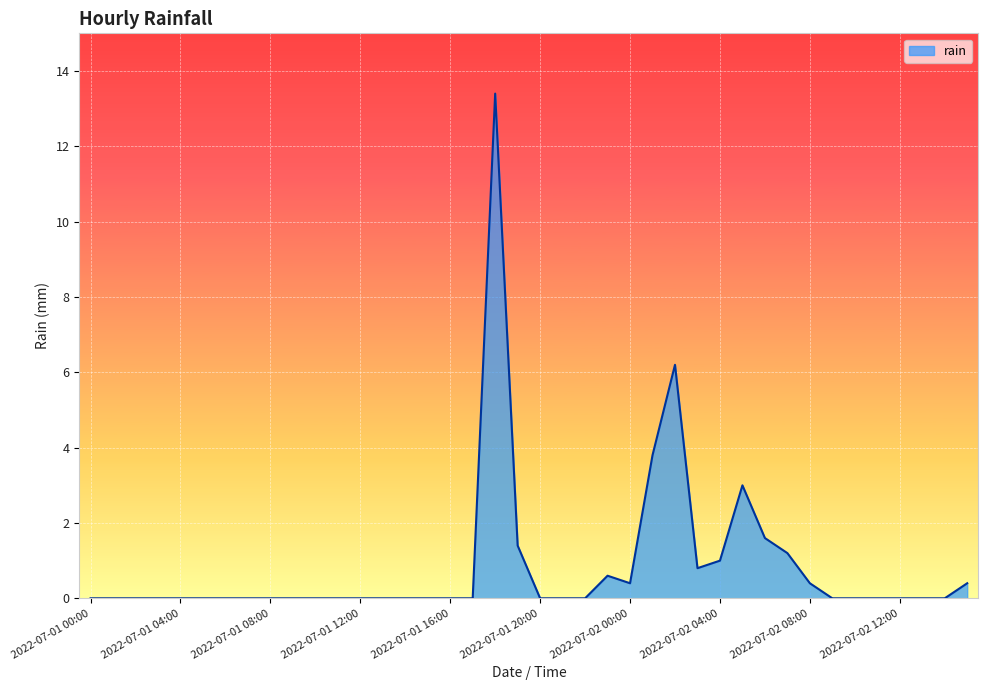

What is the greatest value displayed?

13.4